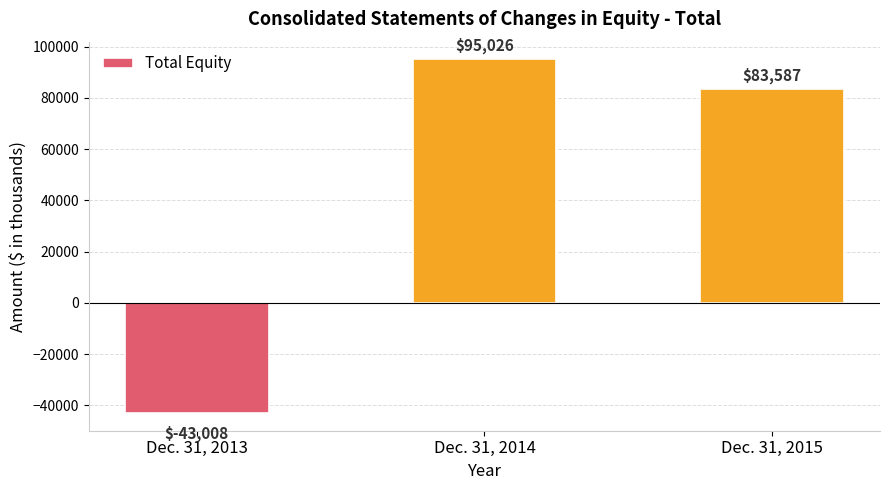

What is the value of the 3rd bar from the left?

83587